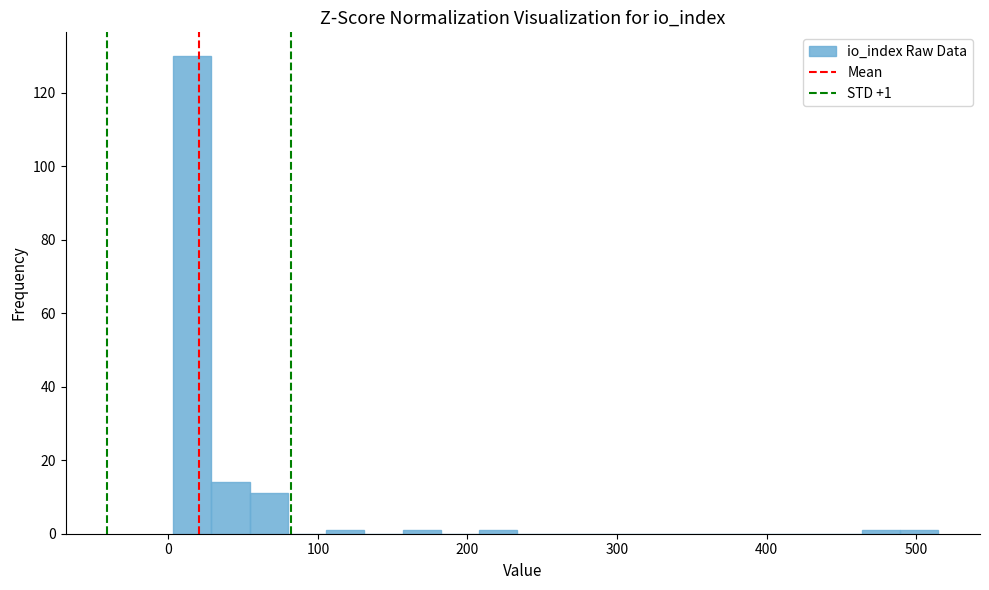

Around what value on the x-axis is the tallest bar? Give the approximate position of its centre, as read against the axis.

20